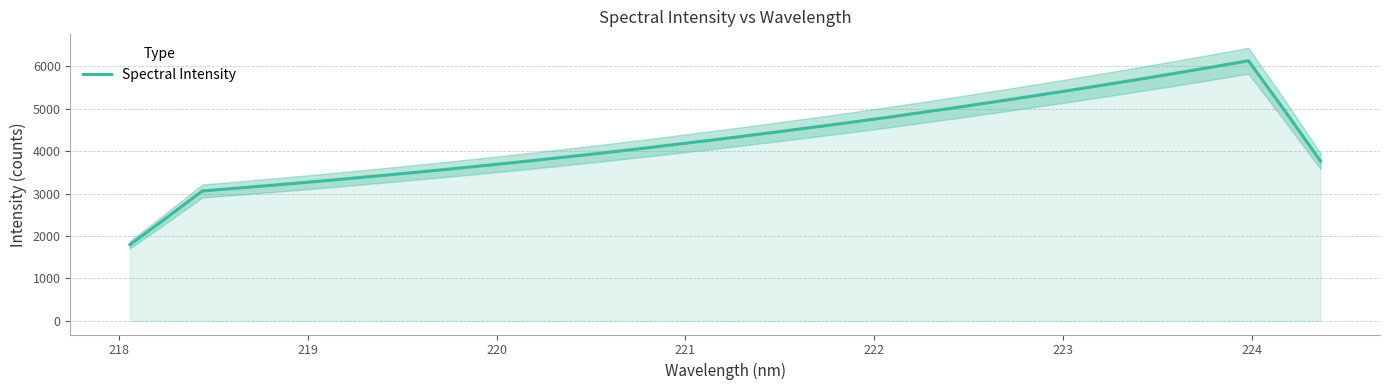

Reading left to right, what are all the values shown in this chart?

1796.1	2421.4	3060.5	3128.5	3198.9	3272.2	3347.9	3426.1	3506.6	3589.3	3674.6	3762.7	3853.6	3947.2	4044.3	4144.8	4247.4	4351.4	4459.1	4569.2	4680.7	4796.4	4917.3	5040.1	5165.4	5294.4	5425.5	5559.4	5696.5	5837.3	5980.8	6127.7	4960.7	3765.2